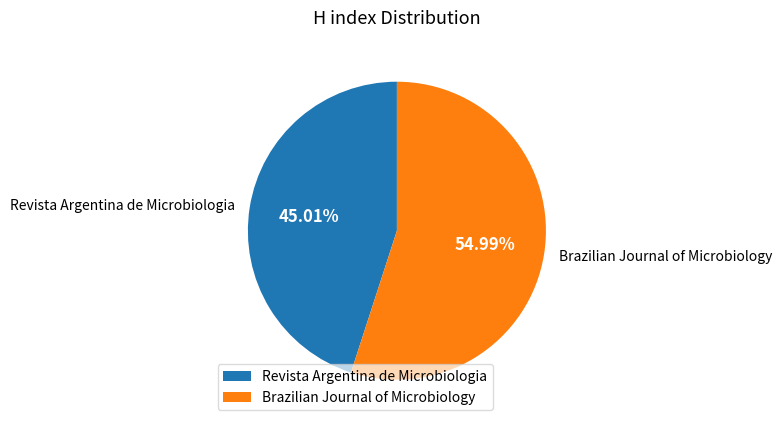

Which category has the smallest portion of the pie?

Revista Argentina de Microbiologia